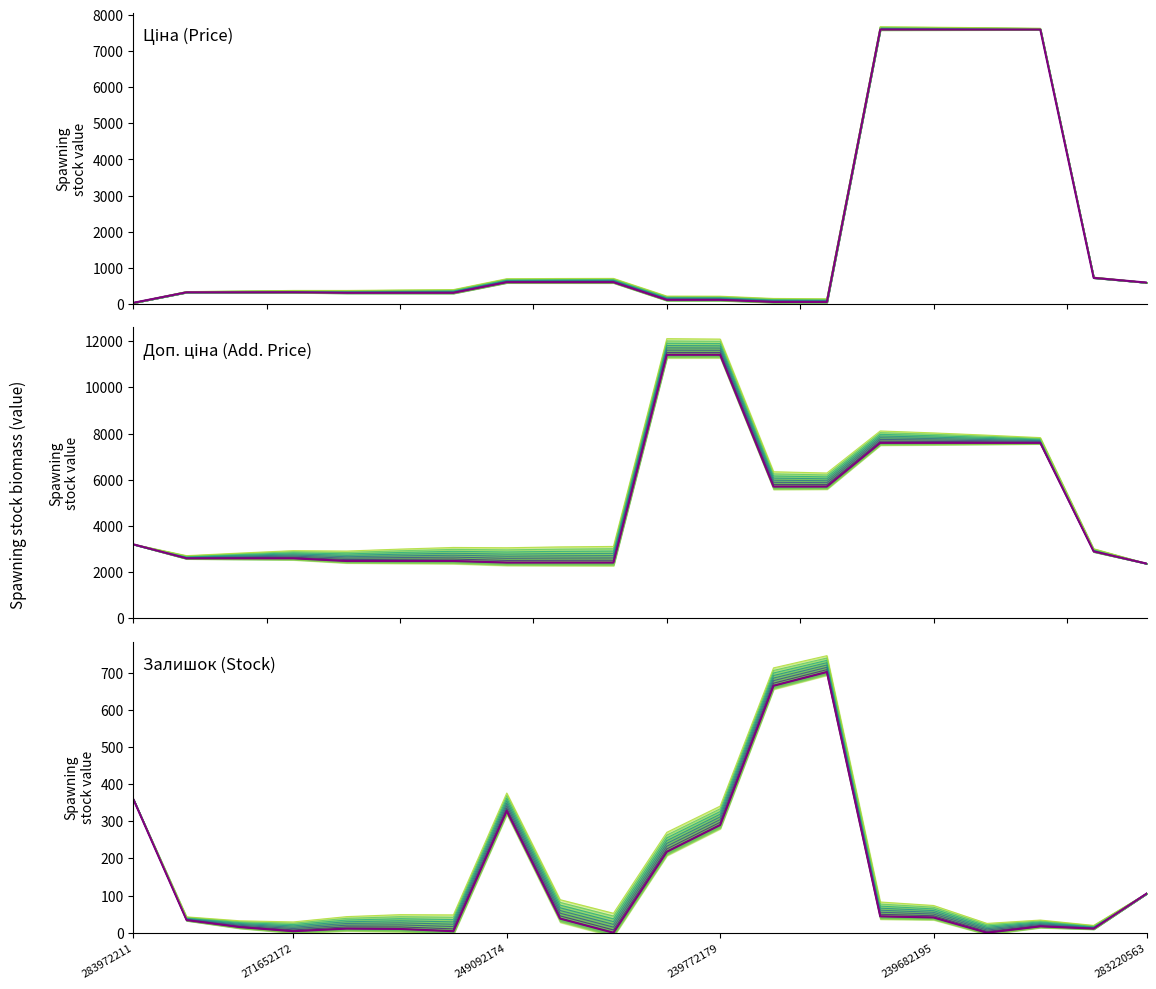

True or false: Ціна (base) has more than 0 points higher than both neighbors.

False